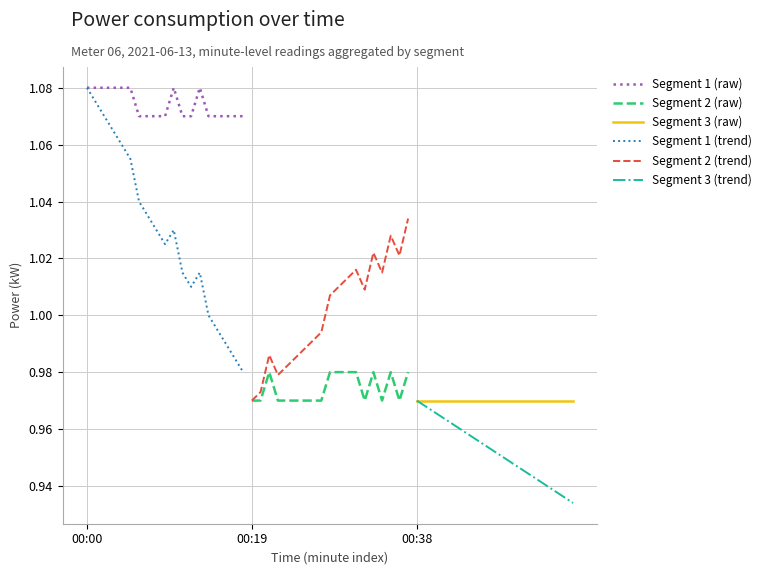

Which has a higher value, 9 or 14?

9